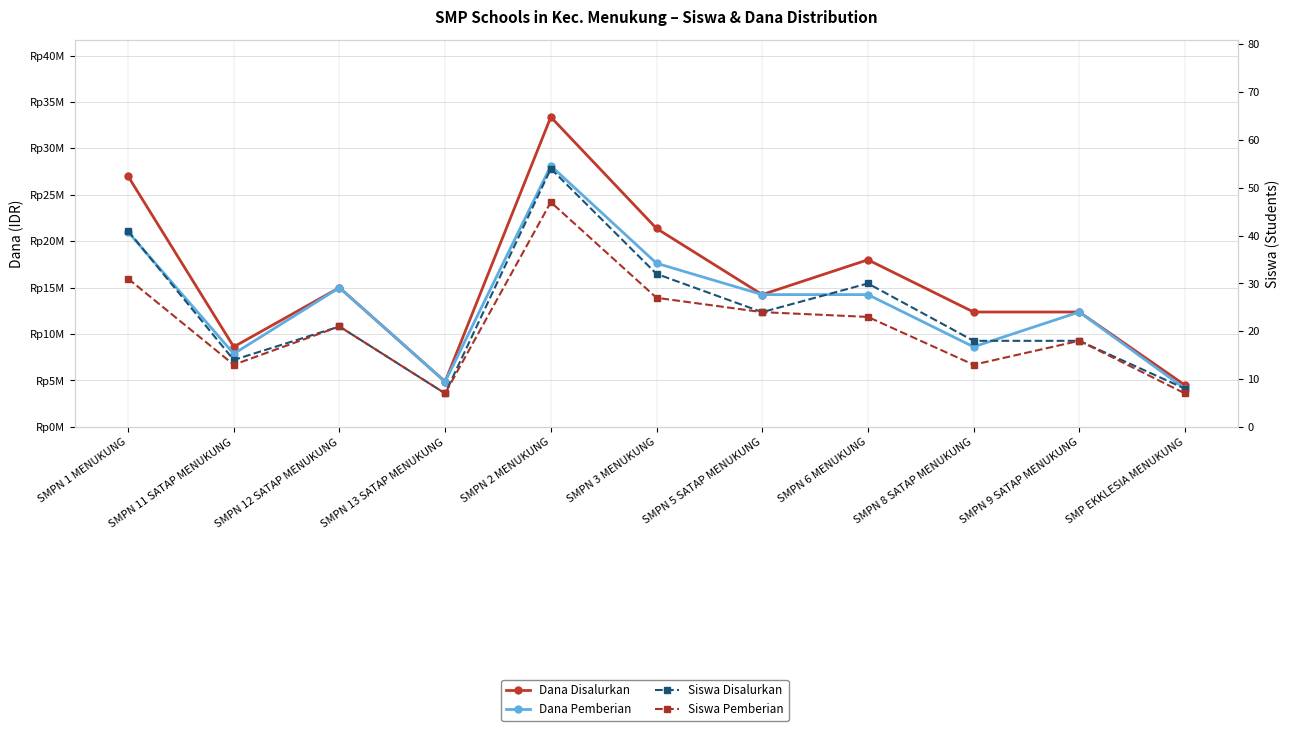

True or false: Siswa Disalurkan and Siswa Pemberian intersect in this chart.

False